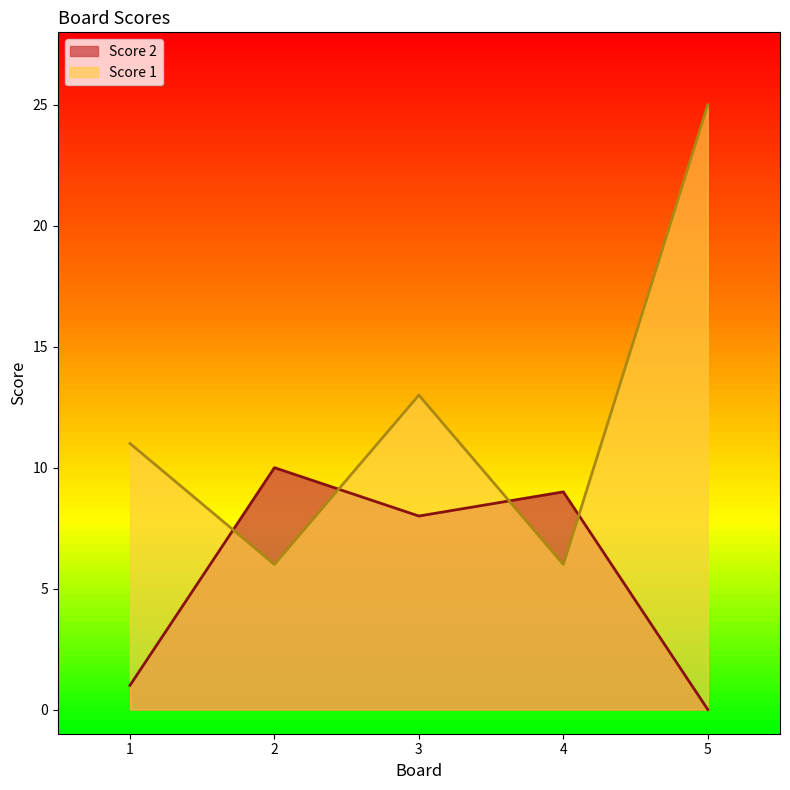

What is the difference between the Score 2 values at 1 and 3?

7